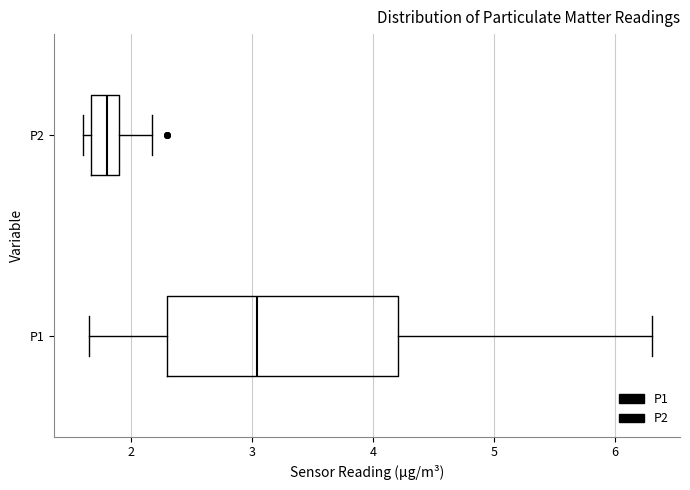

Reading bottom to top, transcribe this box plot: for each box, give where its median line is, the range the box spans, and where its two whiskers end, as read against the x-axis. The values are not printed on the chart, so give them approximately, as read against the axis.

P1: median 3.0, box 2.3 to 4.2, whiskers 1.7 to 6.3
P2: median 1.8, box 1.7 to 1.9, whiskers 1.6 to 2.2